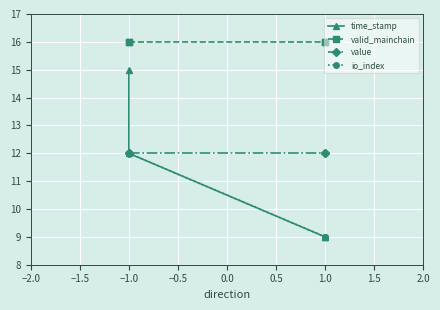

True or false: time_stamp and valid_mainchain intersect in this chart.

False